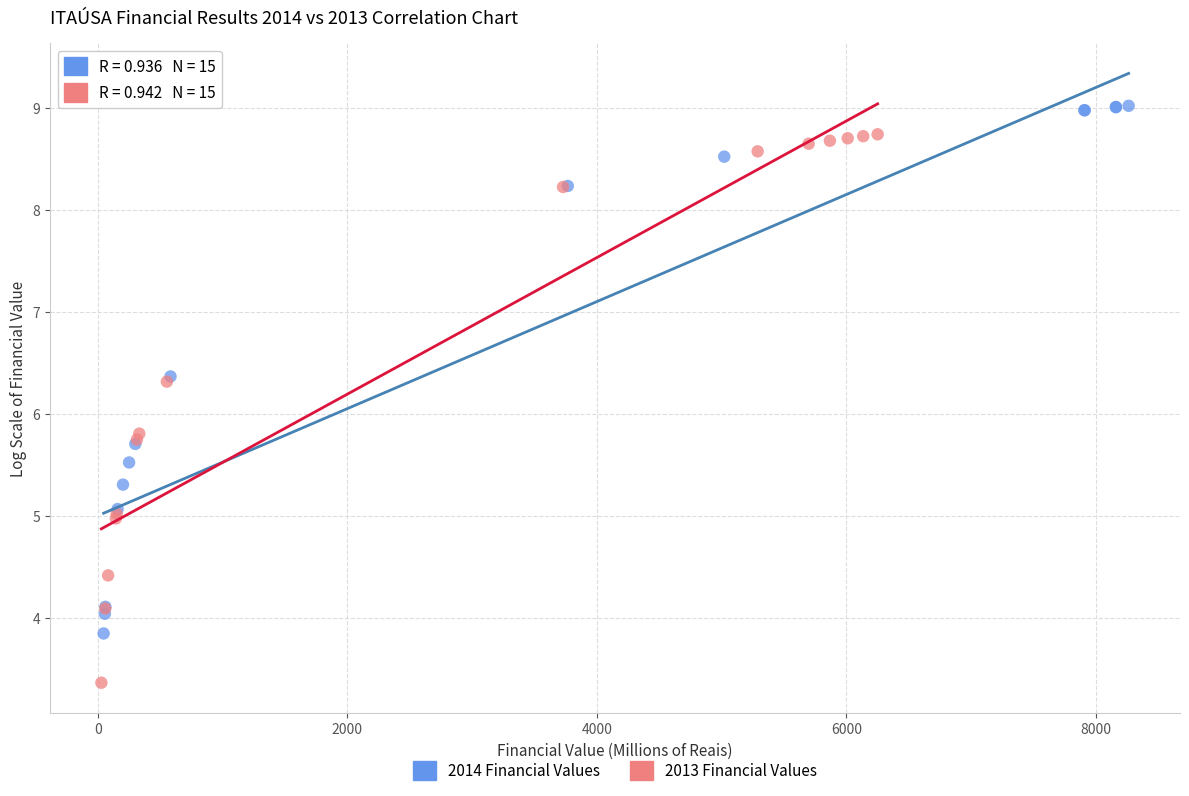

Which series contains the lowest Y value?

2013 Financial Values